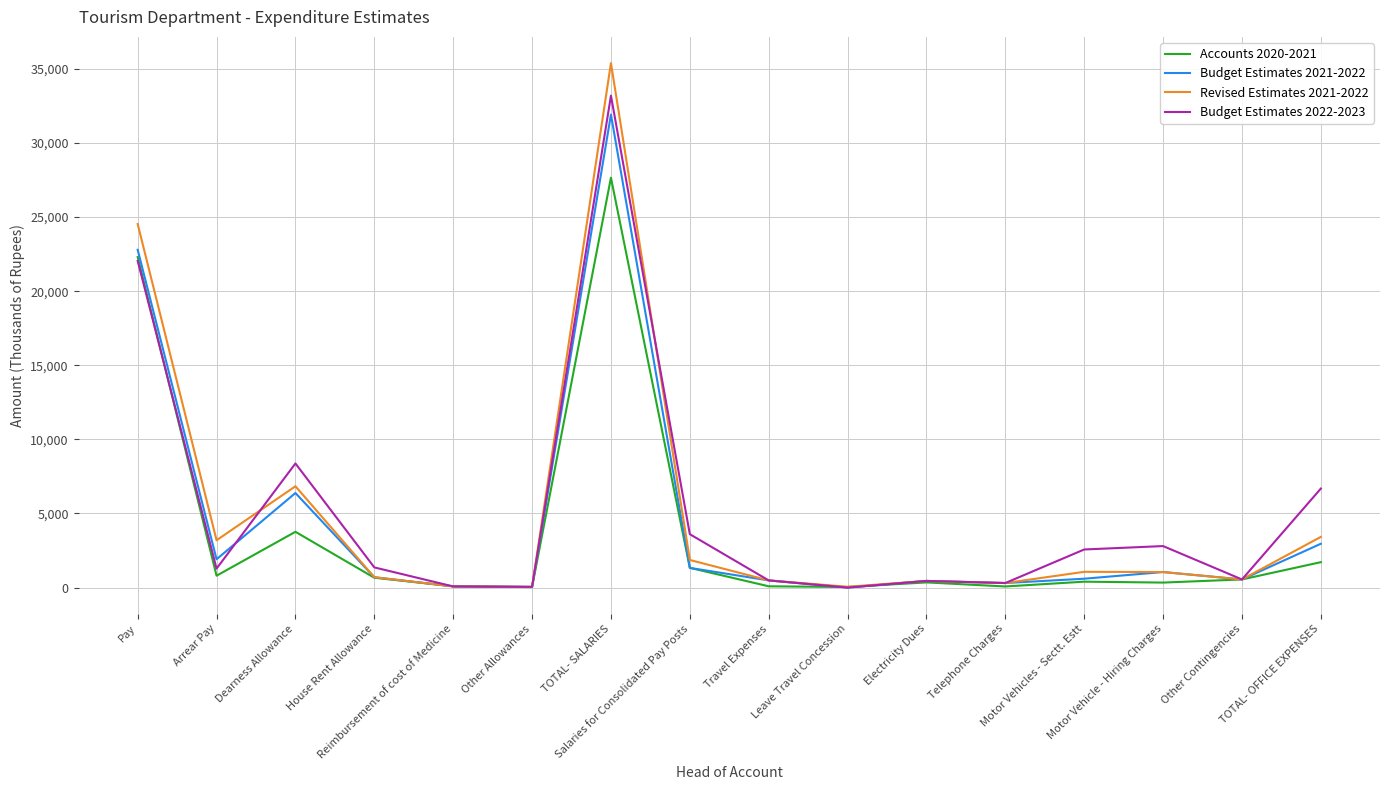

Is the value of Revised Estimates 2021-2022 at House Rent Allowance greater than the value of Accounts 2020-2021 at Travel Expenses?

Yes